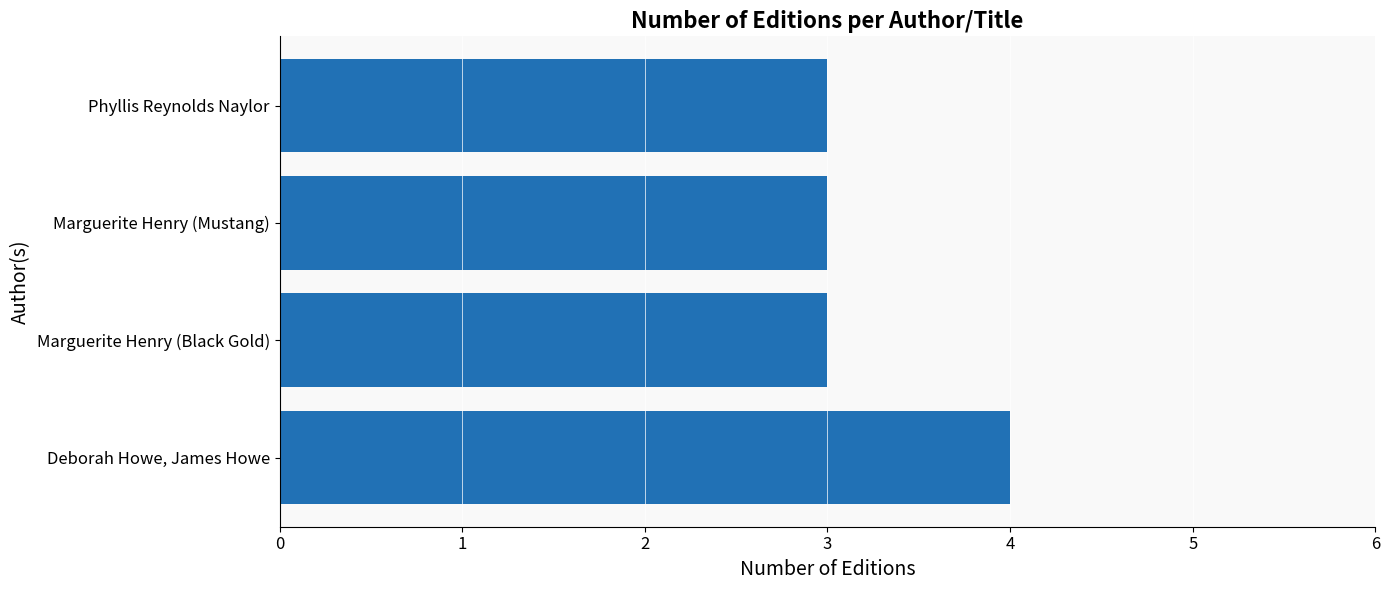

Is it true that the value at Marguerite Henry (Black Gold) is 3?

True